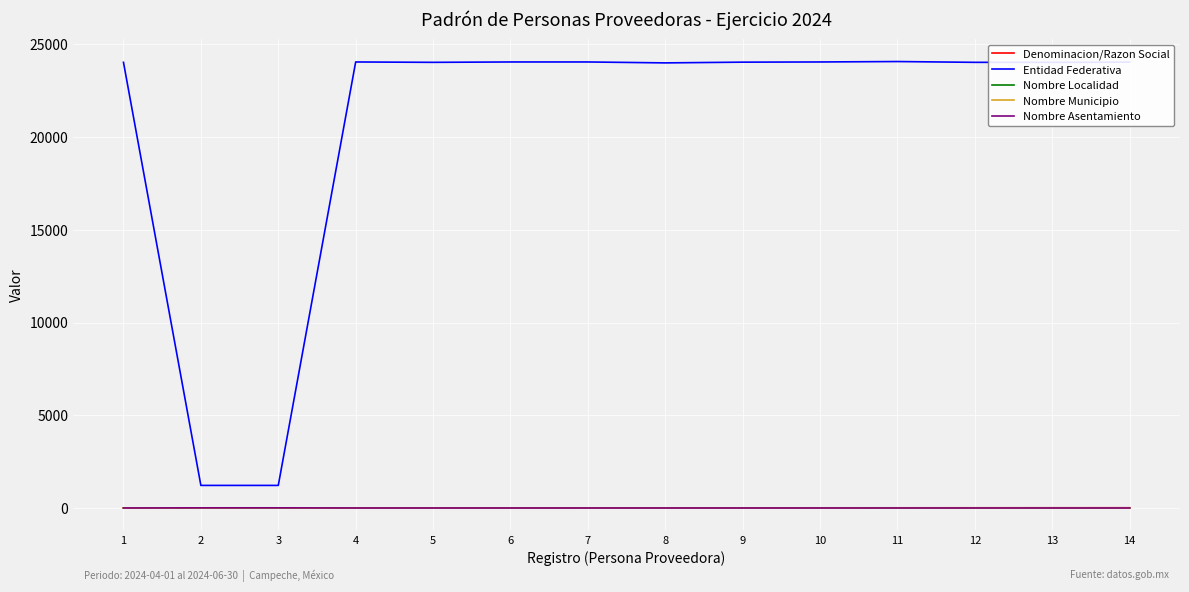

Does the chart have visible grid lines?

Yes